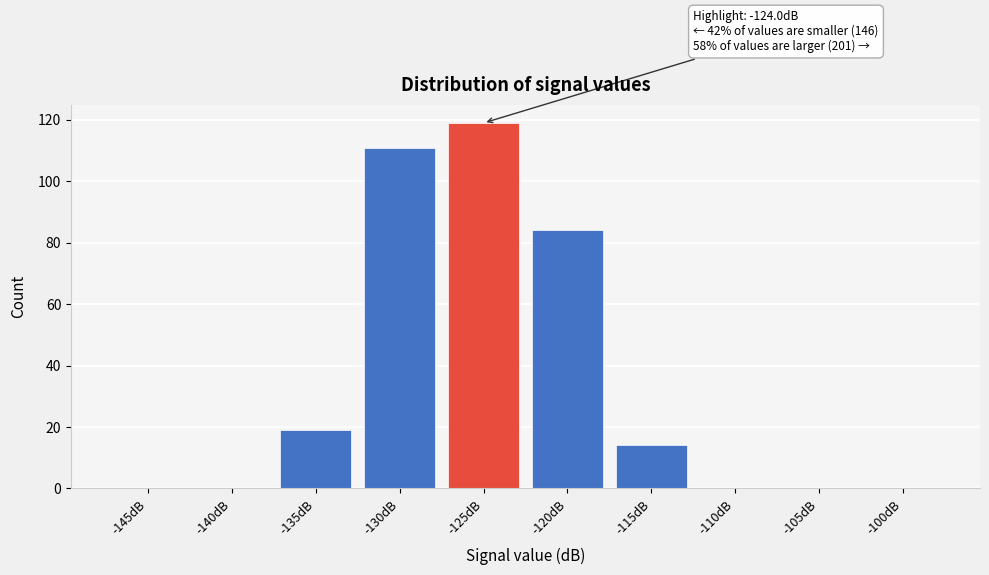

Reading left to right, extract all data points from this chart.

-145dB=0	-140dB=0	-135dB=19	-130dB=111	-125dB=119	-120dB=84	-115dB=14	-110dB=0	-105dB=0	-100dB=0